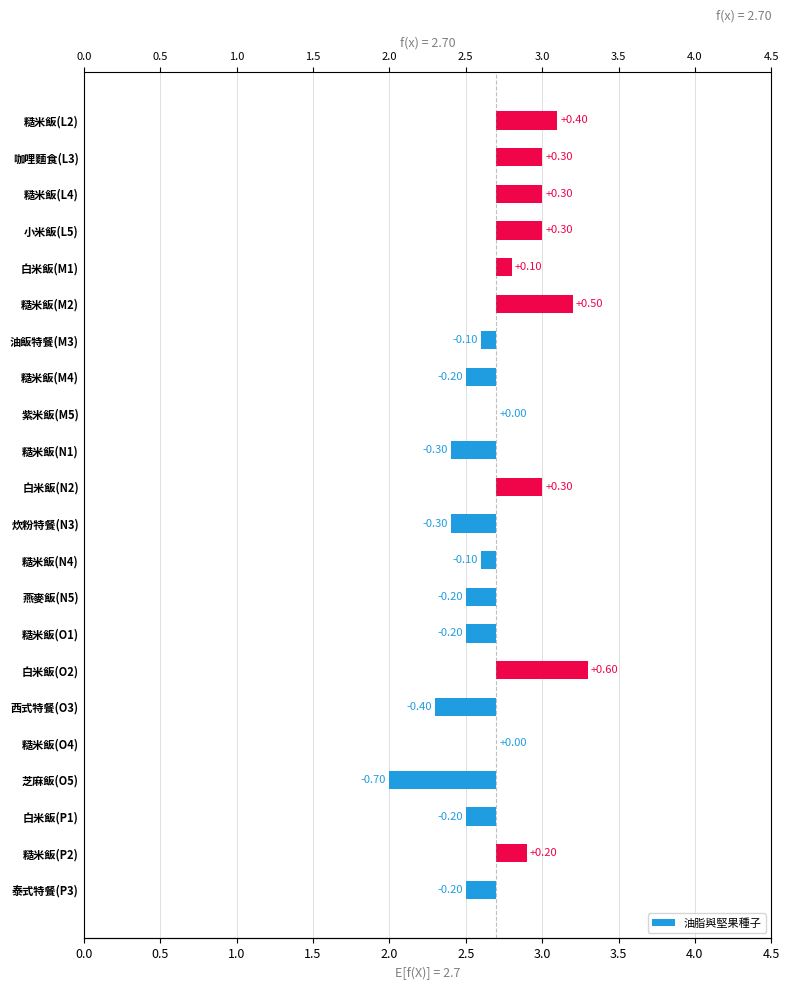

What is the change in value from 芝麻飯(O5) to 白米飯(O2)?

+1.3